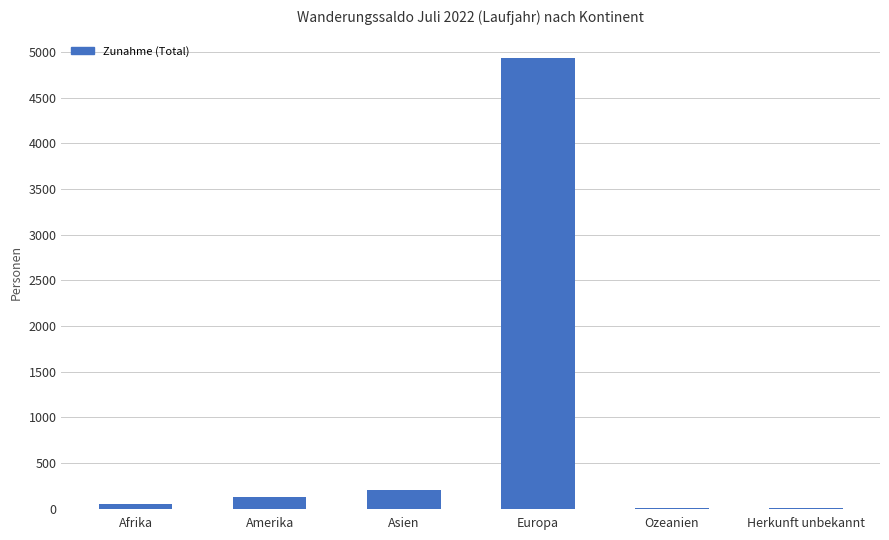

What is the maximum value shown in the chart?

4931